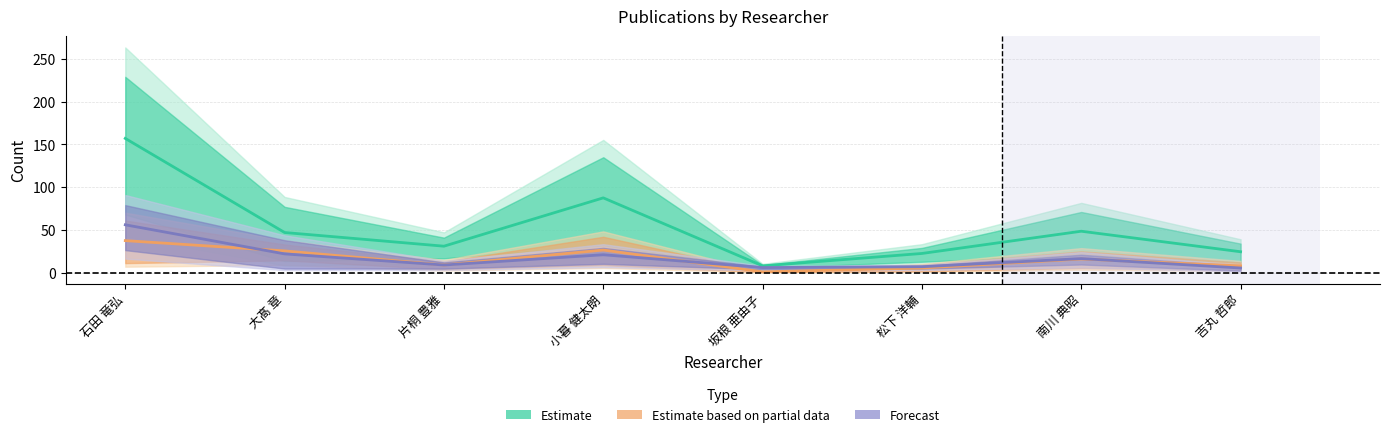

Reading left to right, transcribe all the data shown in this chart.

Estimate (合計): 157.0	47.0	31.0	87.5	8.0	22.5	48.5	24.5
Estimate based on partial data: 37.5	25.5	9.0	26.5	1.0	5.5	16.0	8.0
Forecast (欧文): 56.0	22.0	9.0	21.0	6.0	7.0	16.5	5.5